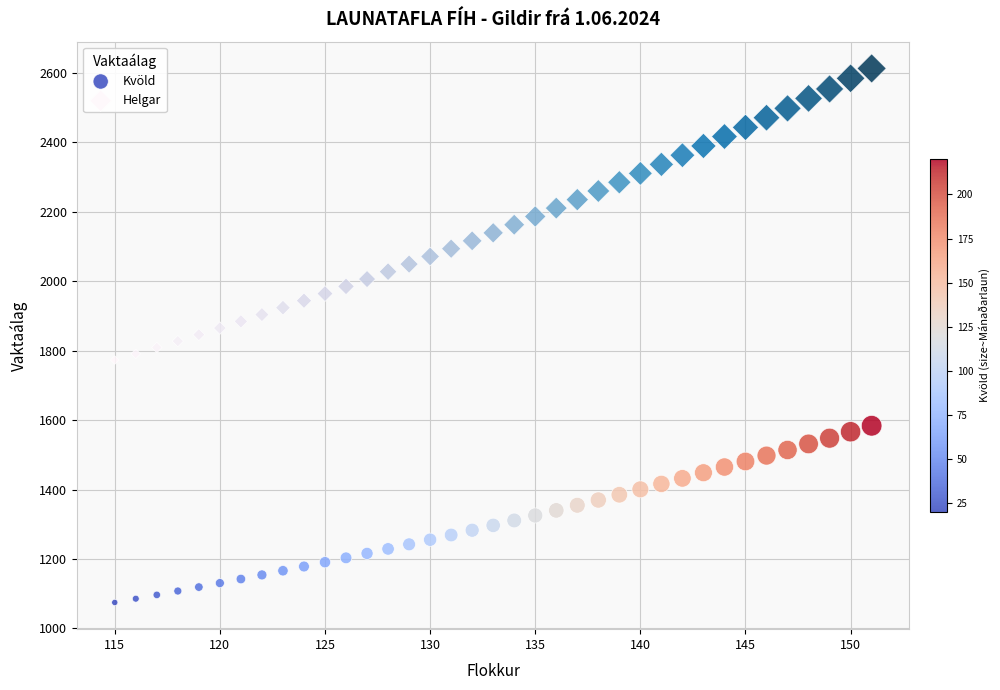

Which series contains the highest Y value?

Helgar